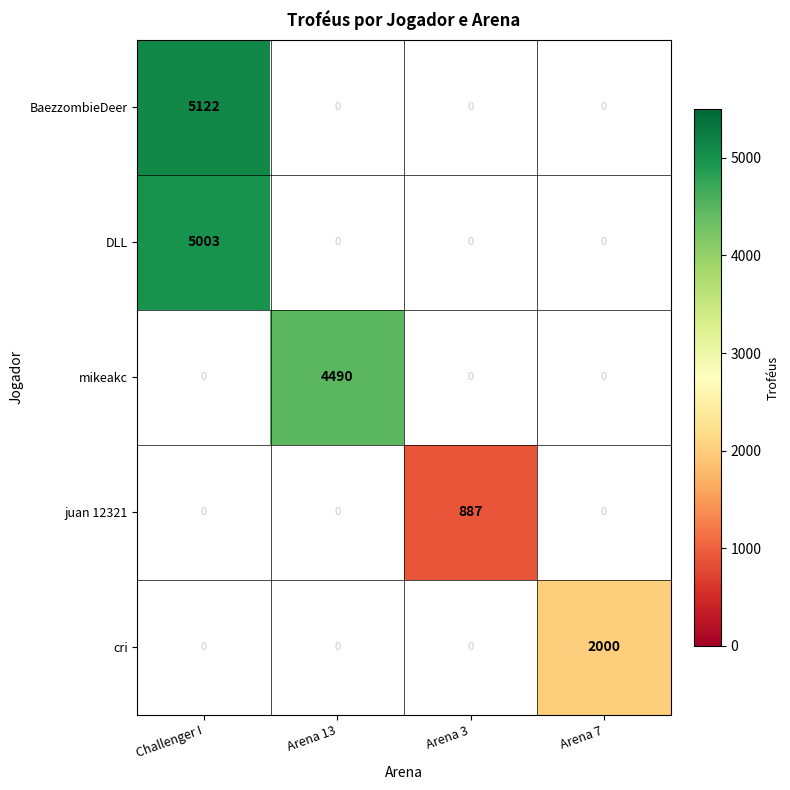

How many BaezzombieDeer values are between 0 and 5122?

4